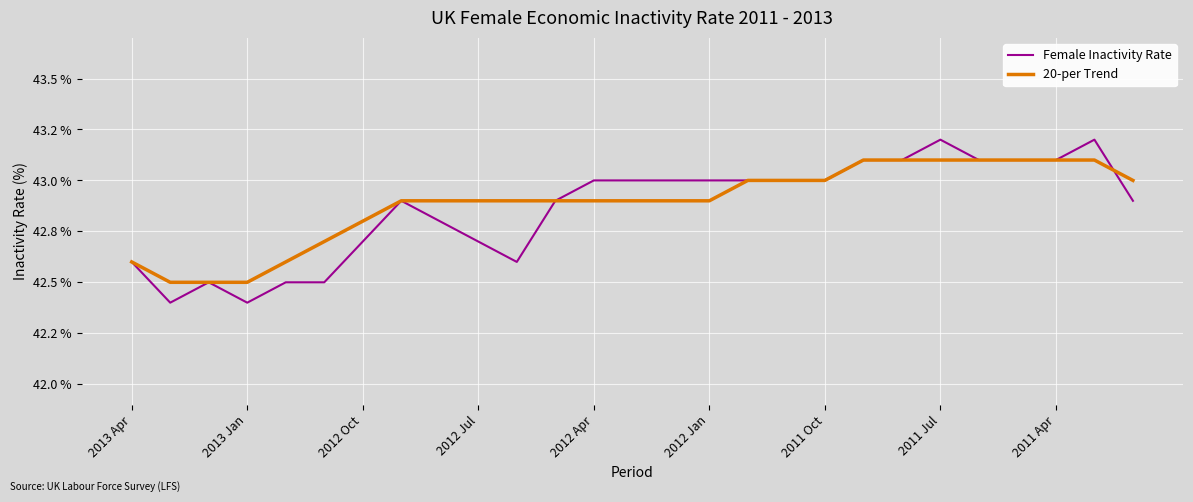

Reading left to right, extract all data points from this chart.

Female Inactivity Rate: 42.6	42.4	42.5	42.4	42.5	42.5	42.7	42.9	42.8	42.7	42.6	42.9	43.0	43.0	43.0	43.0	43.0	43.0	43.0	43.1	43.1	43.2	43.1	43.1	43.1	43.2	42.9
20-per Trend: 42.6	42.5	42.5	42.5	42.6	42.7	42.8	42.9	42.9	42.9	42.9	42.9	42.9	42.9	42.9	42.9	43.0	43.0	43.0	43.1	43.1	43.1	43.1	43.1	43.1	43.1	43.0